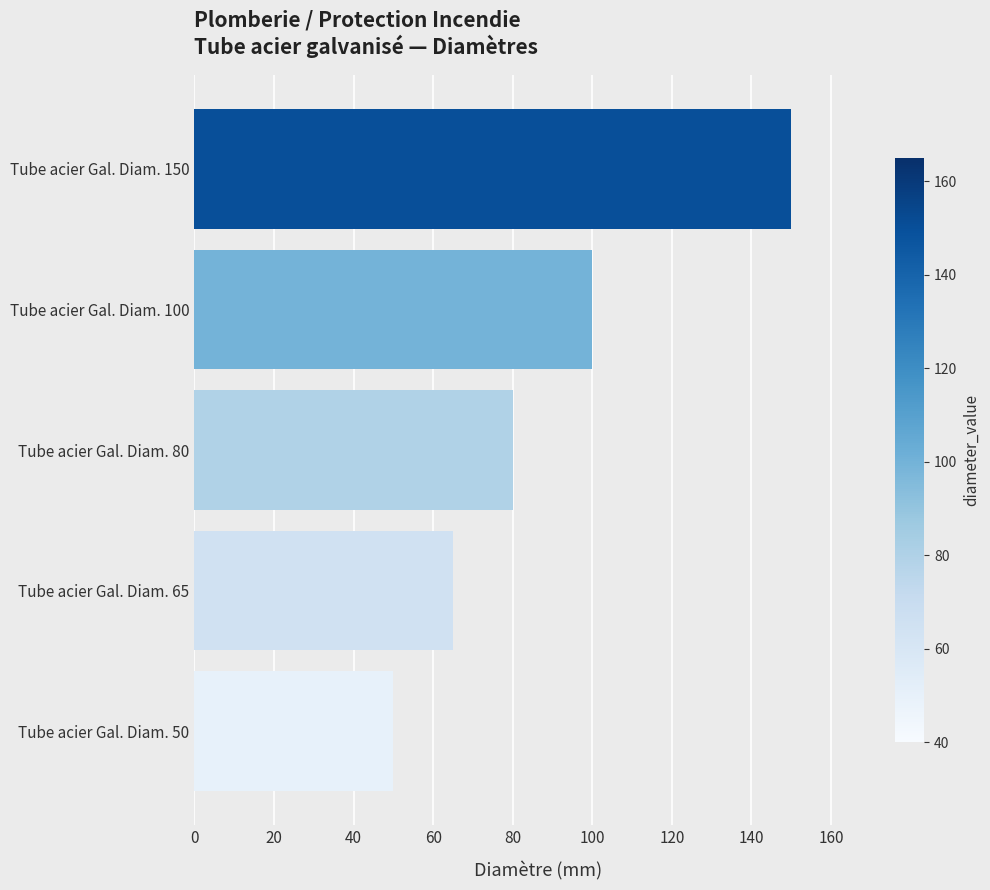

Which has a higher value, Tube acier Gal. Diam. 50 or Tube acier Gal. Diam. 65?

Tube acier Gal. Diam. 65